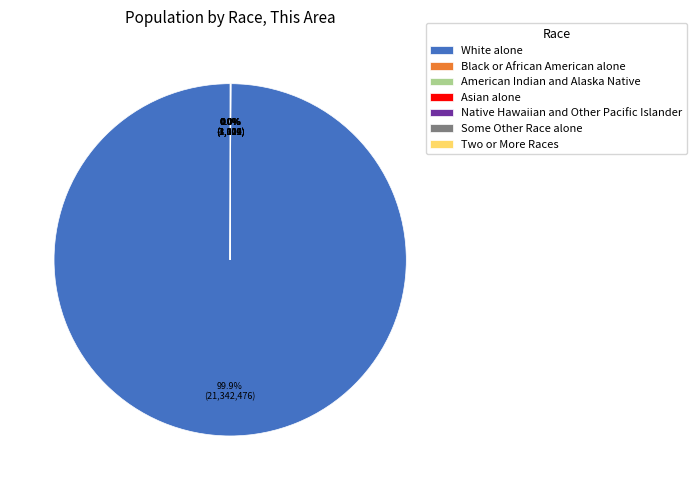

Which slice is the largest?

White alone